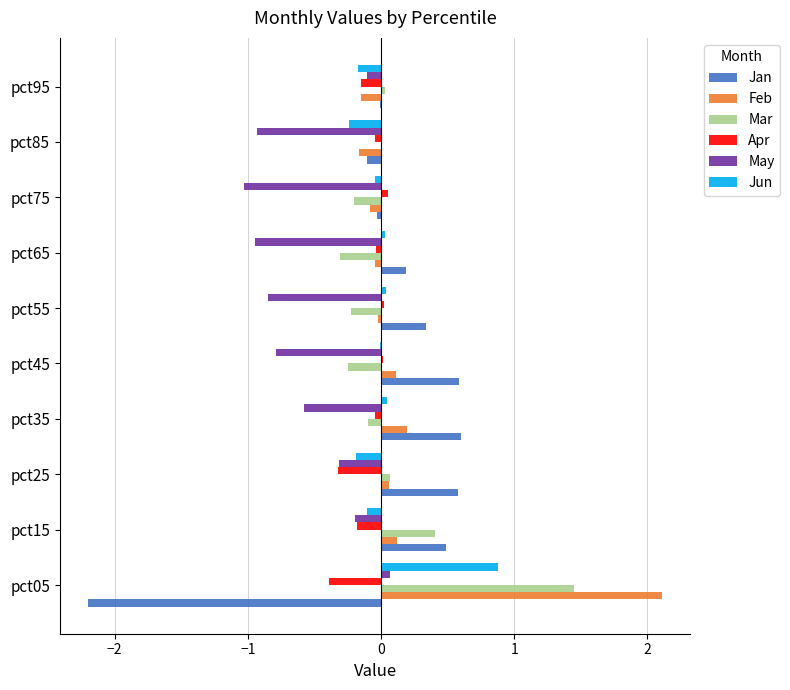

What is the sum of all May values?

-5.7